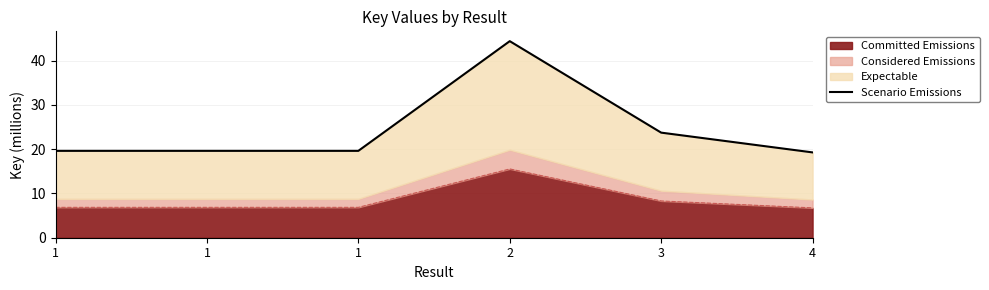

What is the greatest value displayed?

44.4